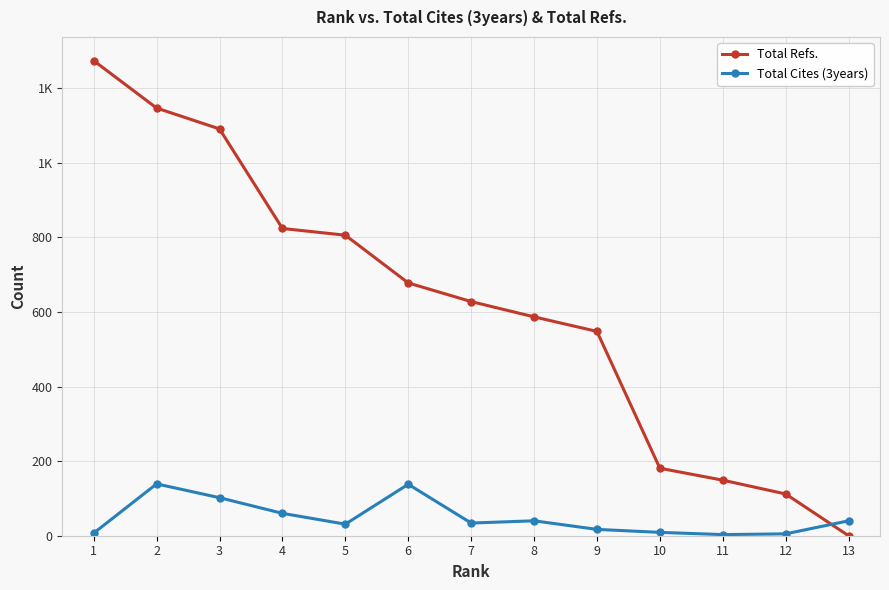

What is the sum of the Total Cites (3years) values at 11 and 8?

43